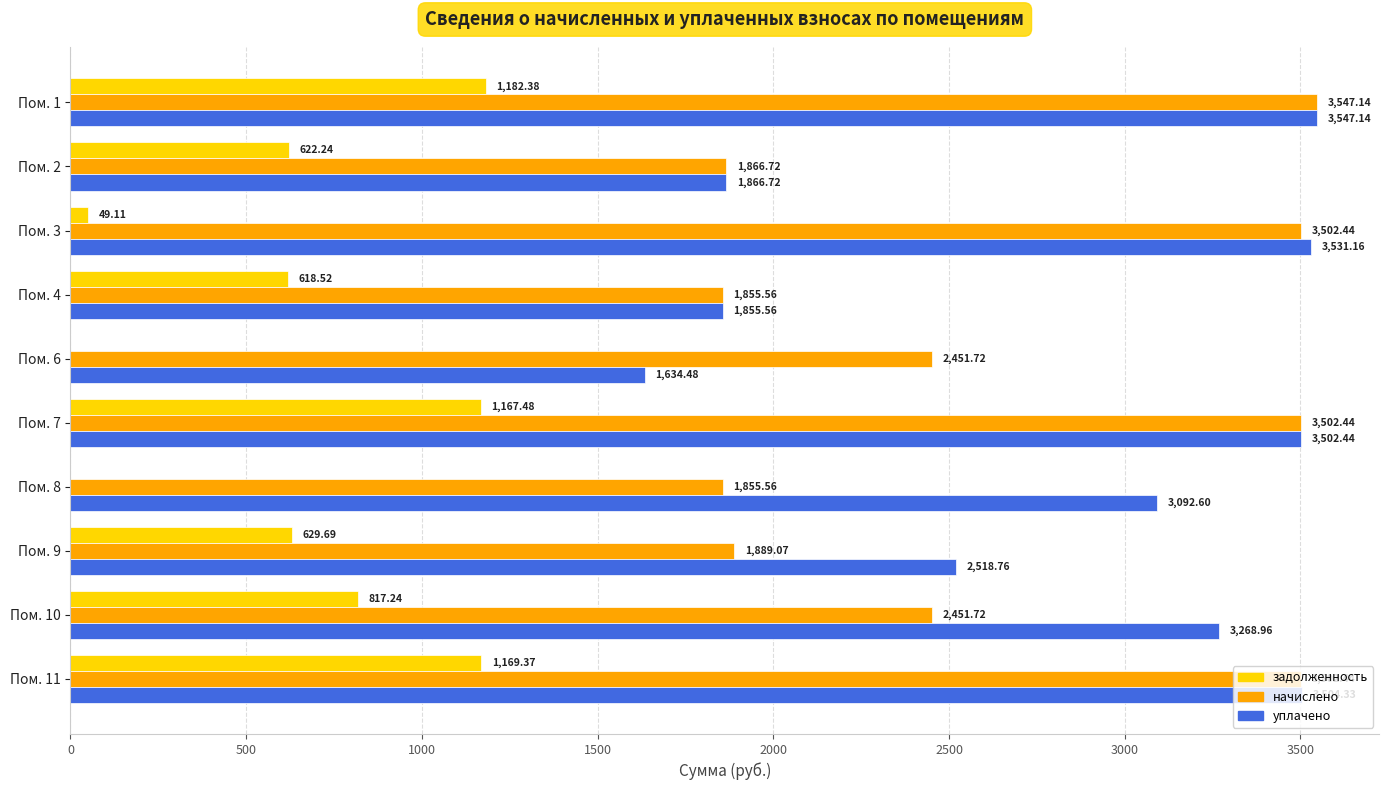

At which label is уплачено closest to 2590?

Пом. 9